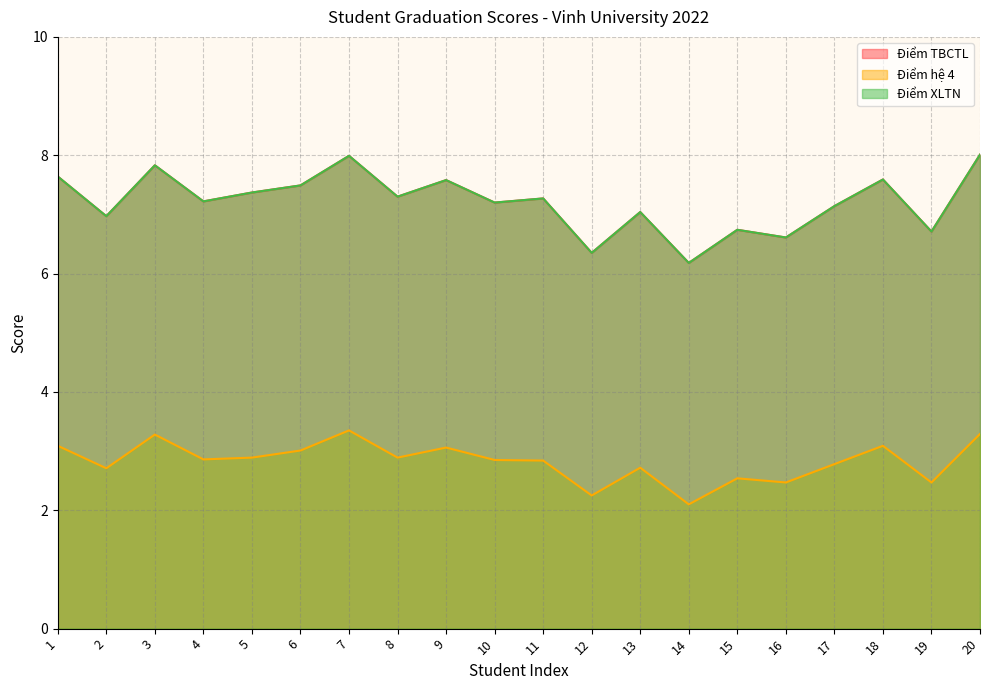

True or false: Điểm XLTN and Điểm TBCTL cross at least once.

False